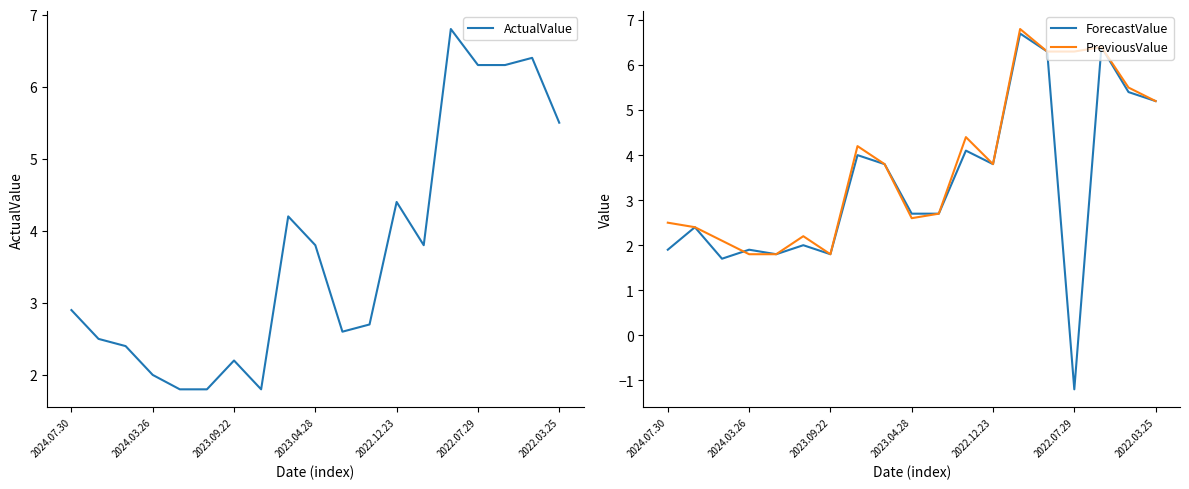

What are all the series names shown in the legend?

ActualValue, ForecastValue, PreviousValue